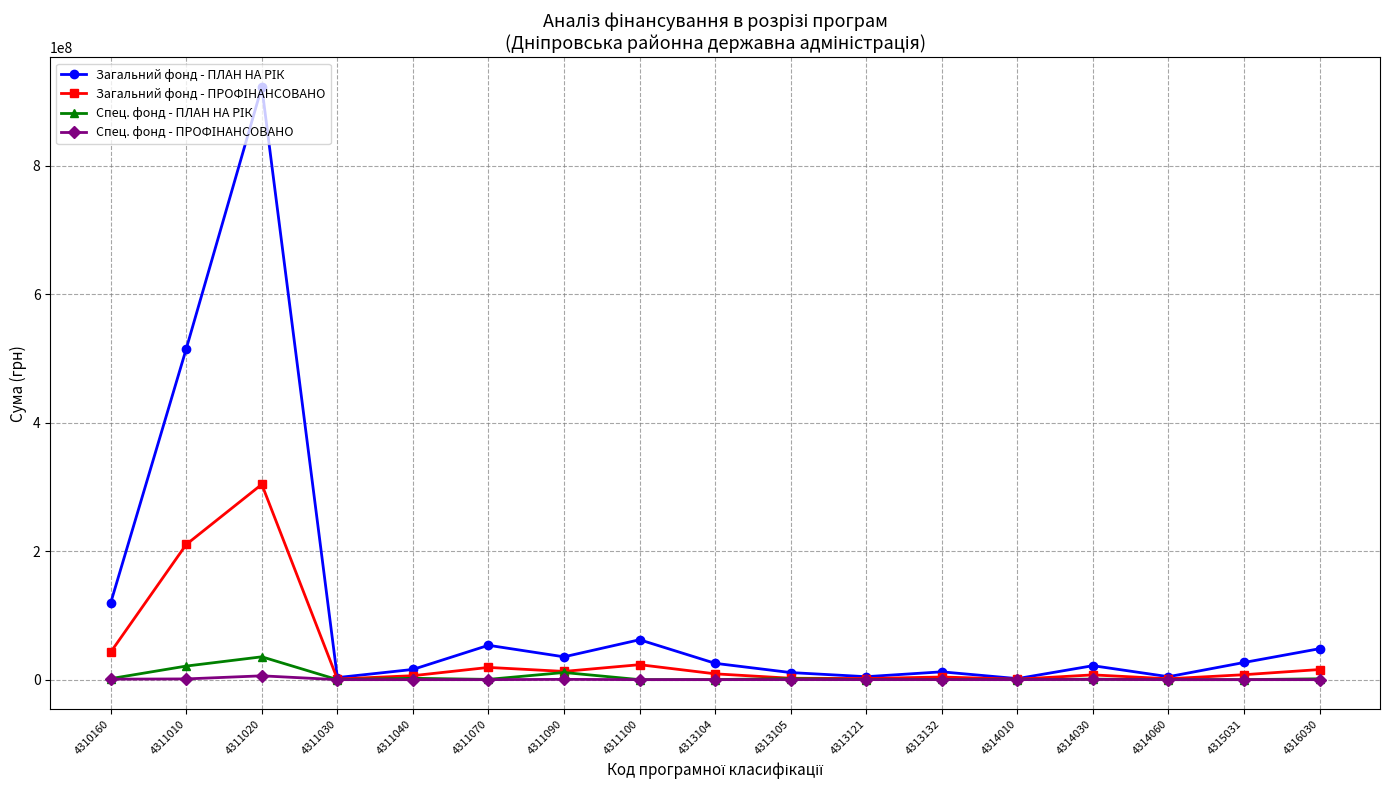

Does the chart display data point markers on the line(s)?

Yes